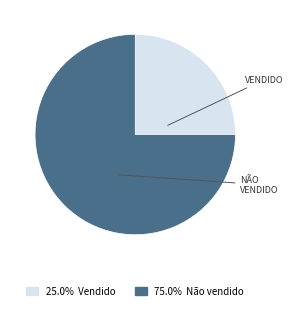

Count the number of slices in the pie.

2